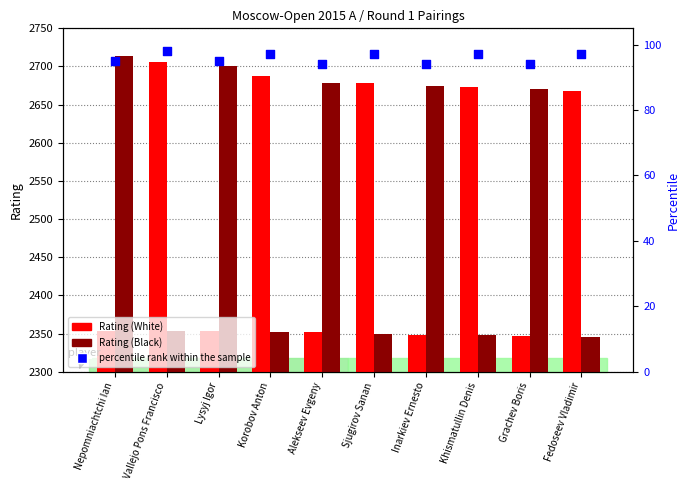

Which series reaches the maximum Y coordinate?

Rating (Black)